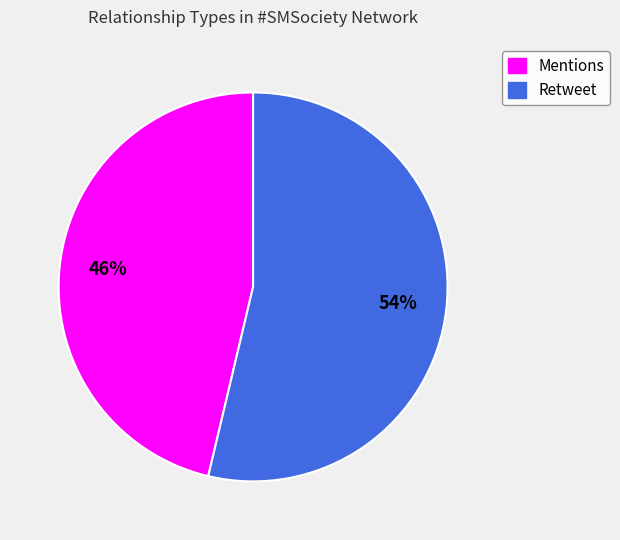

The Retweet slice represents 65% of the pie. True or false?

False